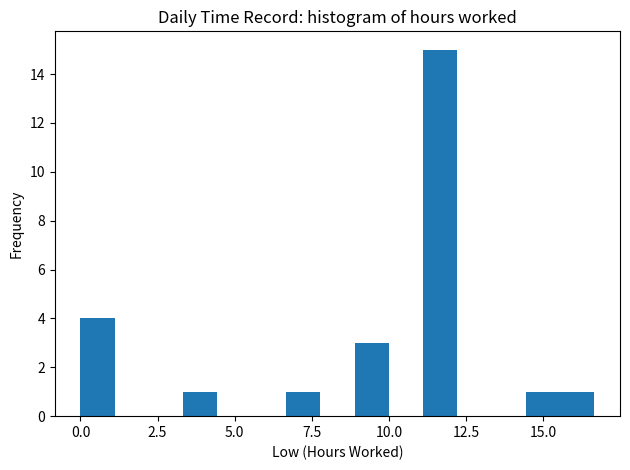

Read against the x-axis, roughly where is the centre of the tallest bar?

11.5